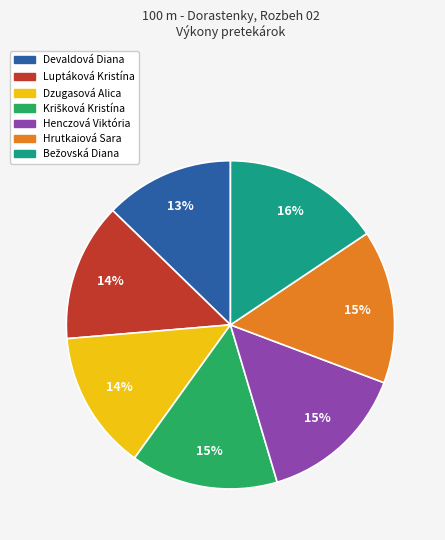

To the nearest percent, what percentage of the pie is Dzugasová Alica?

14%